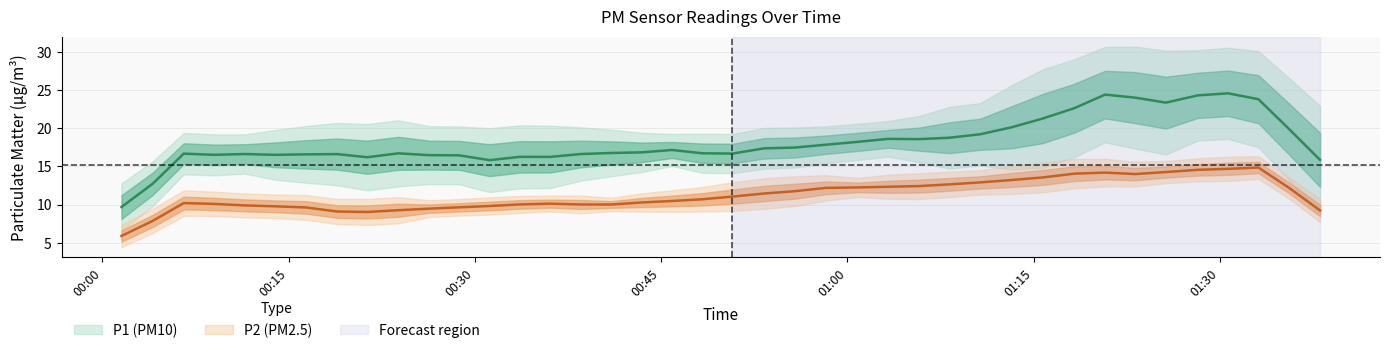

Which series changed the most between 3 and 35?

P1